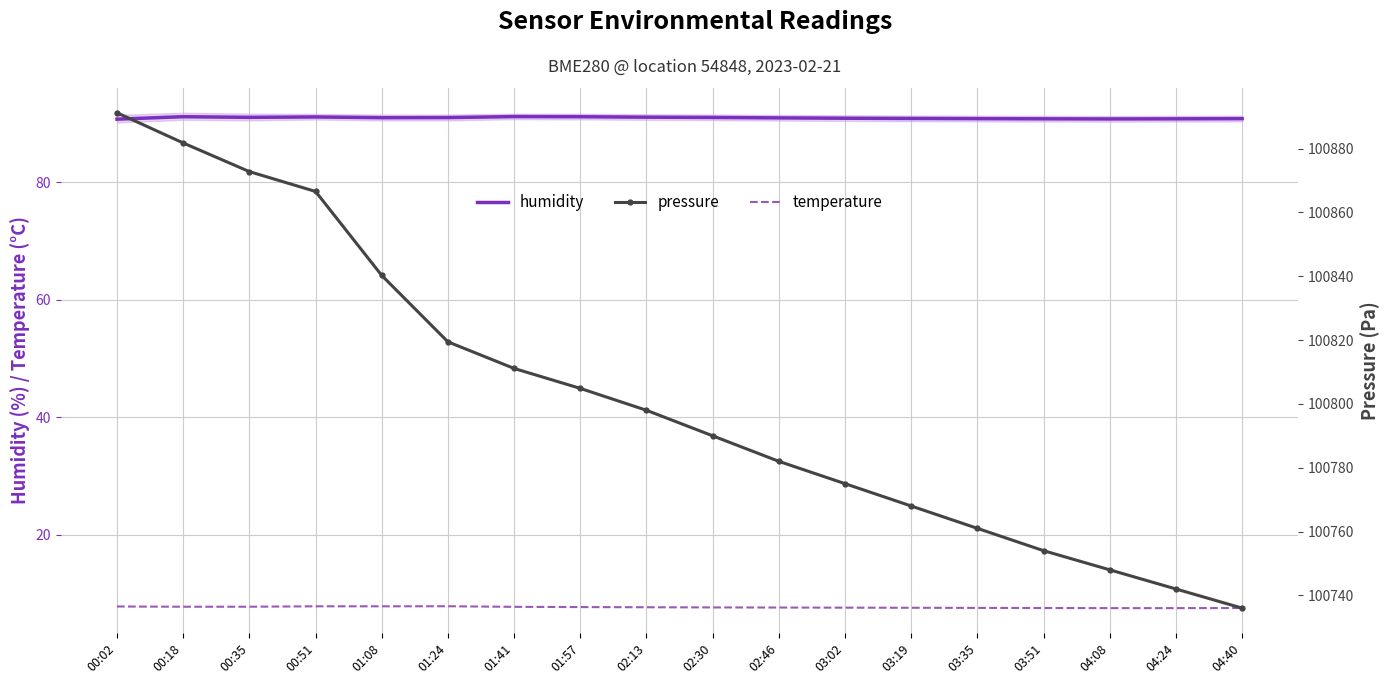

What is the minimum value for pressure?

100736.0